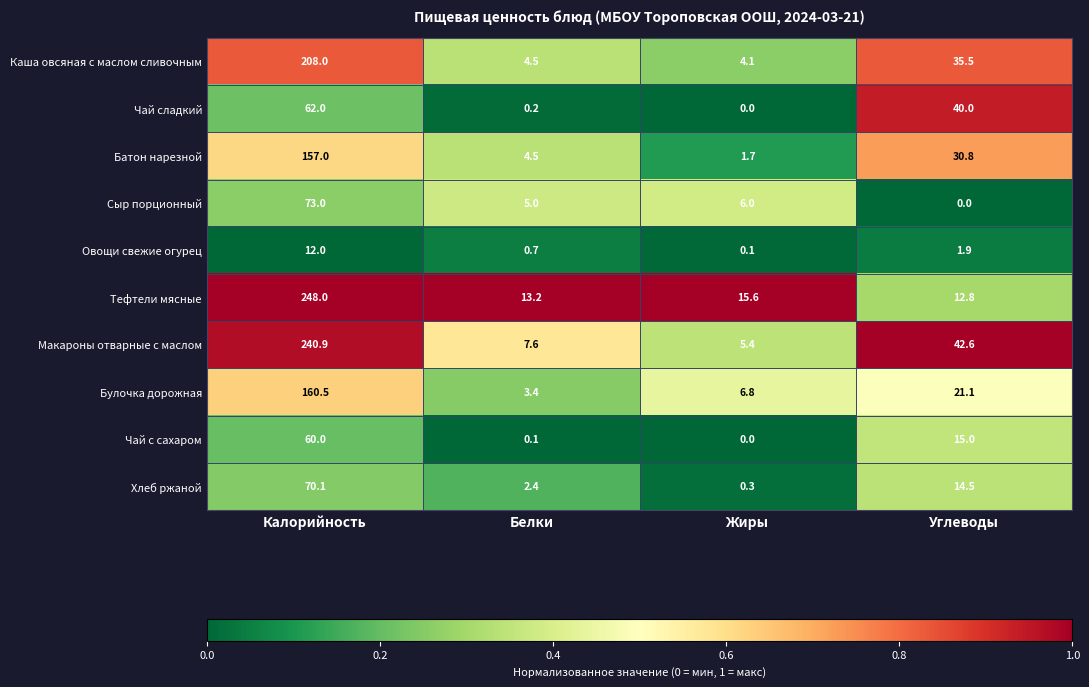

The Сыр порционный series shows 113.8 at Калорийность. True or false?

False